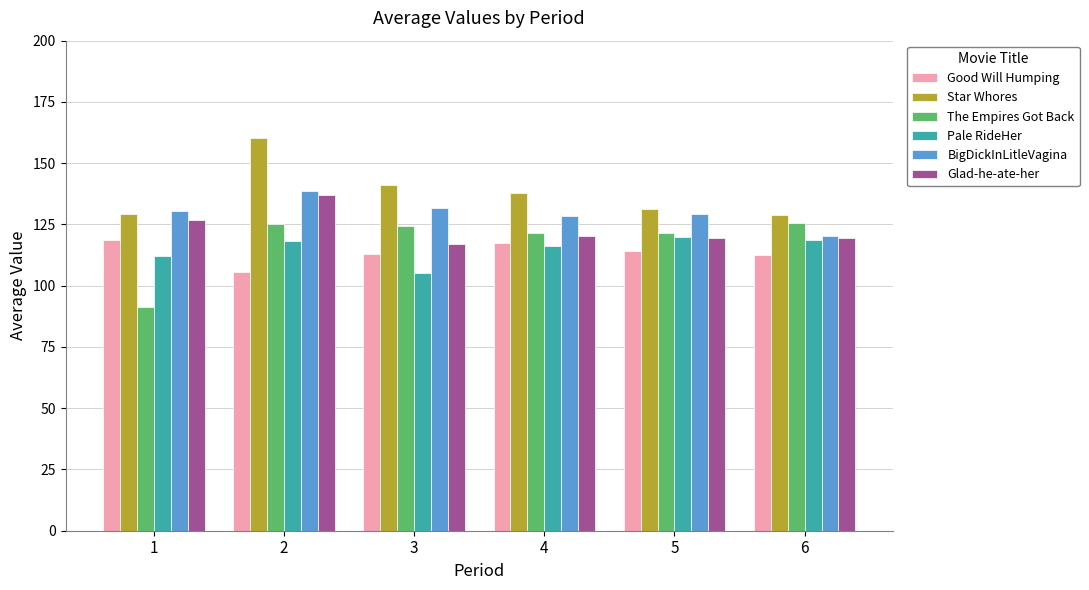

Is the value of Star Whores at 4 greater than the value of The Empires Got Back at 5?

Yes